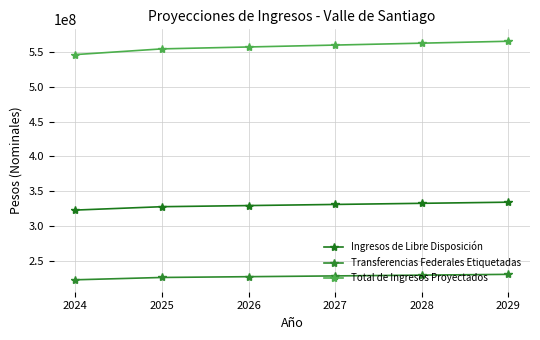

What is the difference between the Ingresos de Libre Disposición values at 2025 and 2028?

4845000